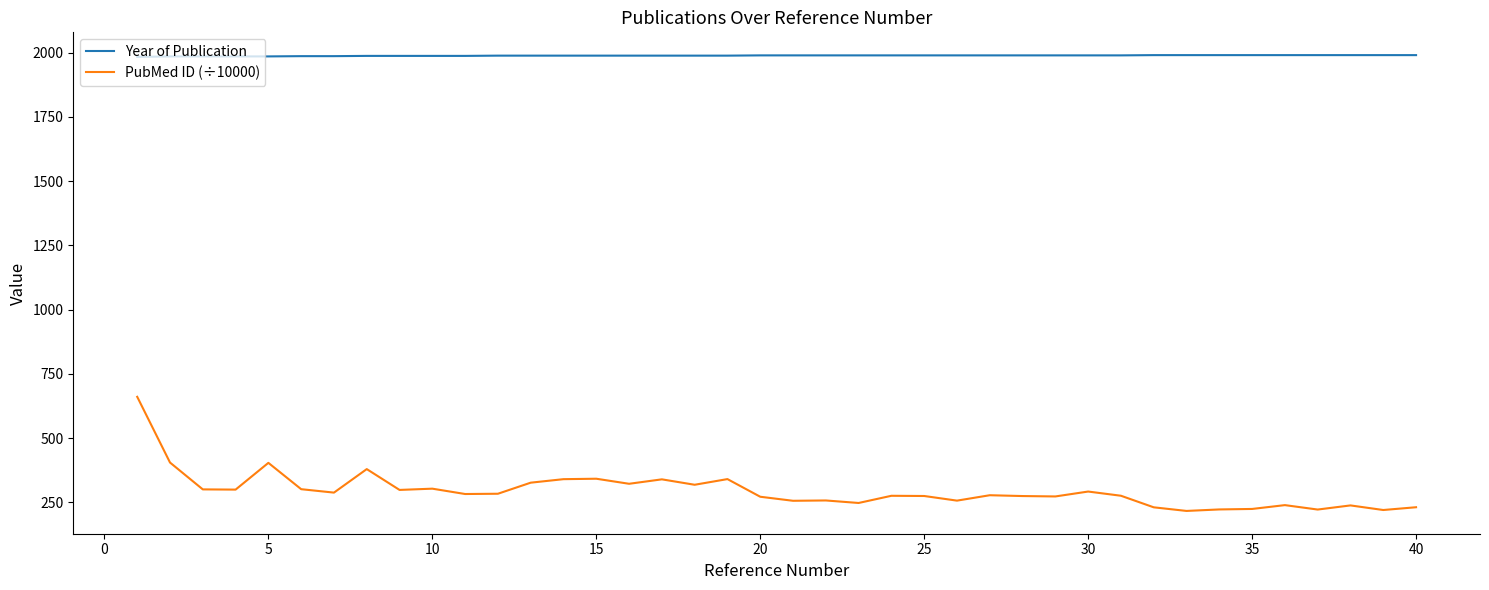

Which series has the largest total across all categories?

Year of Publication